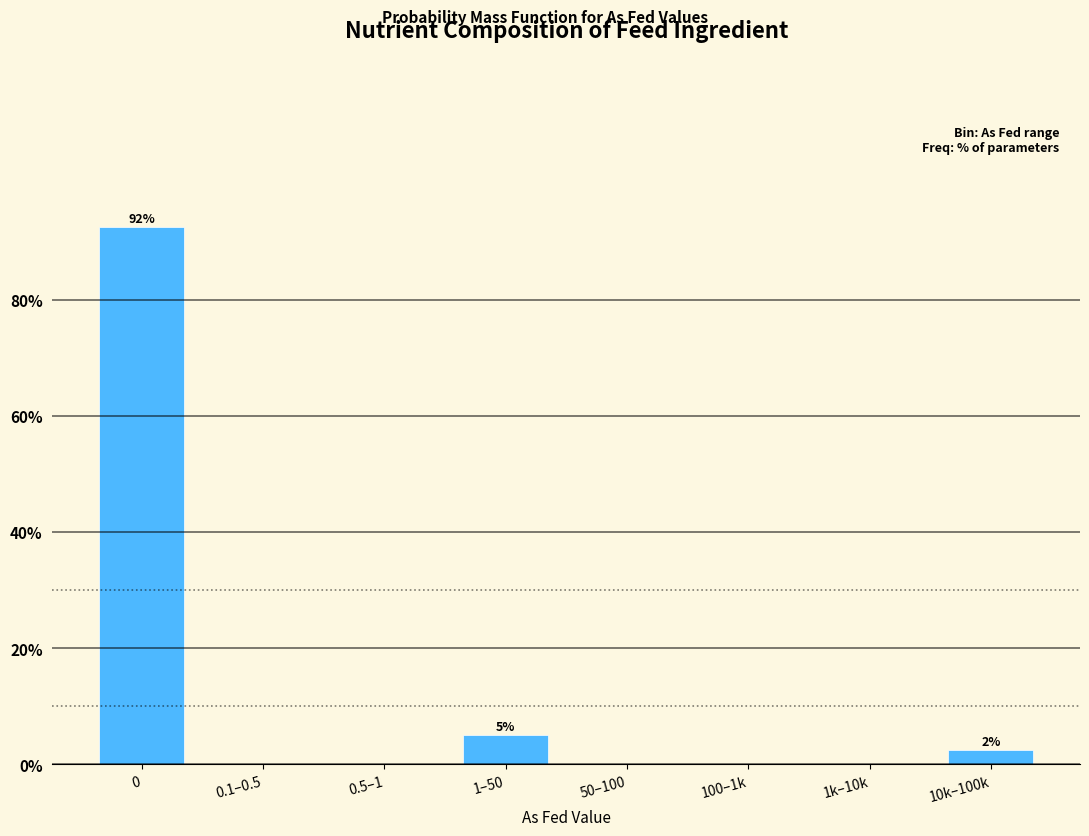

Reading left to right, transcribe all the data shown in this chart.

0=92.5	0.1–0.5=0.0	0.5–1=0.0	1–50=5.0	50–100=0.0	100–1k=0.0	1k–10k=0.0	10k–100k=2.5